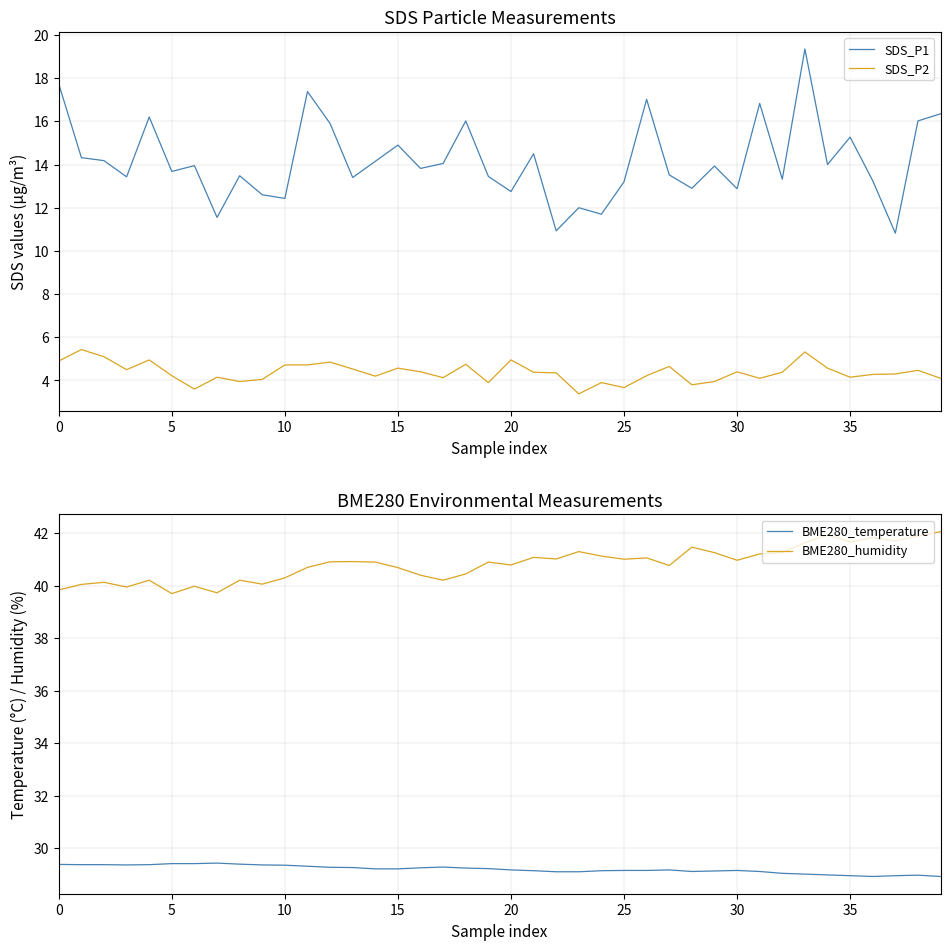

True or false: BME280_temperature has more than 0 points higher than both neighbors.

True